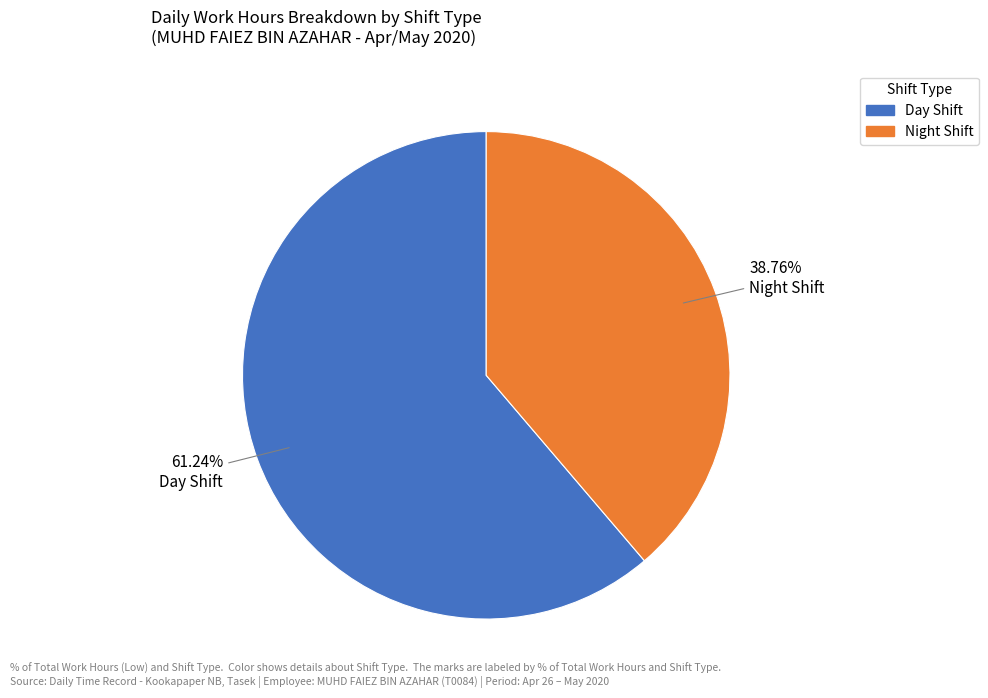

Does any single category account for the majority?

Yes